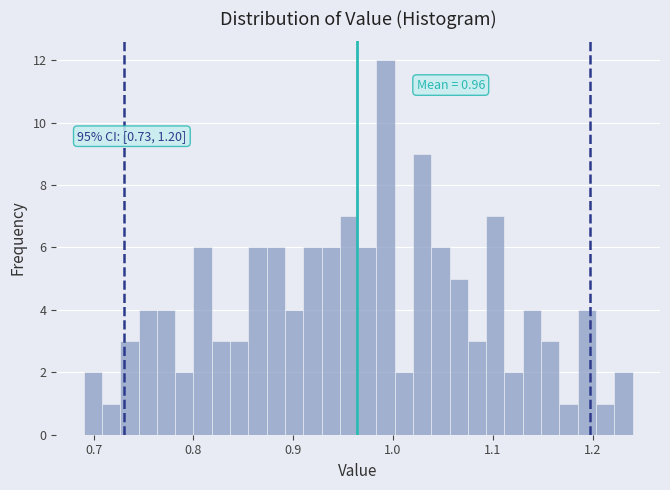

Read against the x-axis, roughly where is the centre of the tallest bar?

0.99